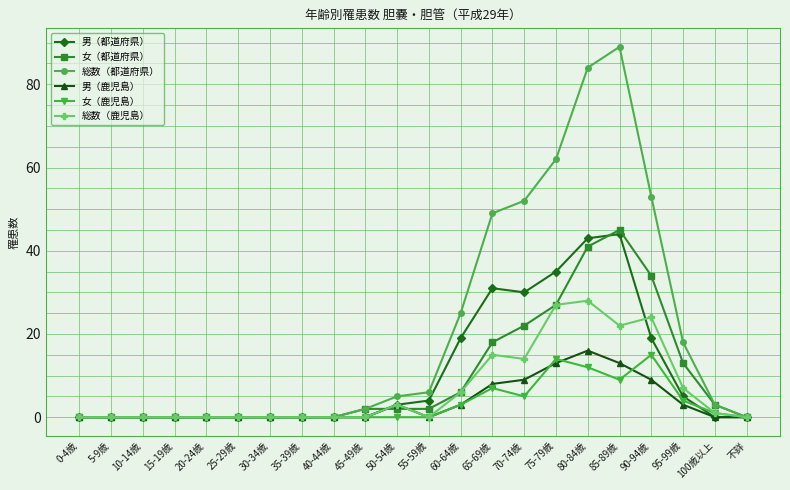

What is the sum of all 男（鹿児島） values?

77